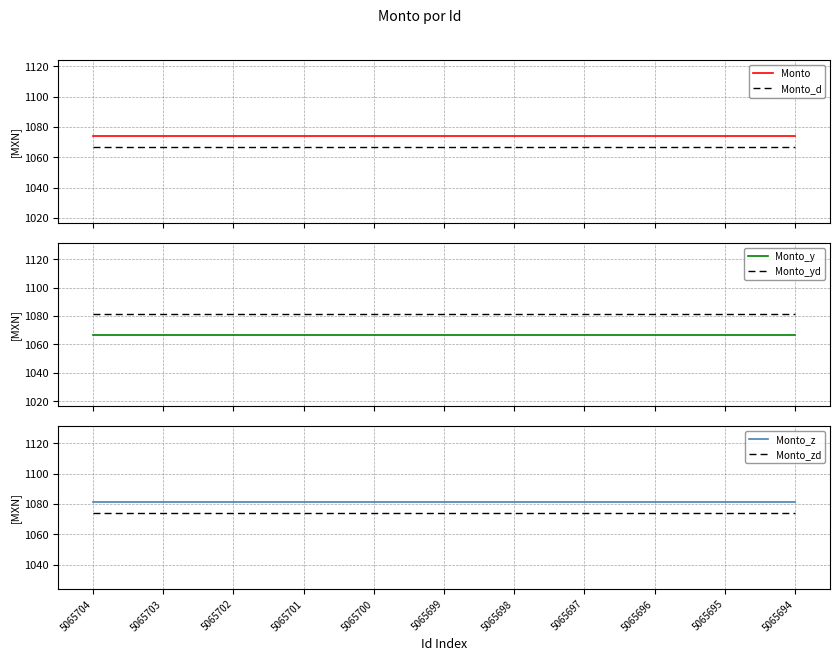

List the labels in order of Monto_d value, largest first.

5065704, 5065703, 5065702, 5065701, 5065700, 5065699, 5065698, 5065697, 5065696, 5065695, 5065694